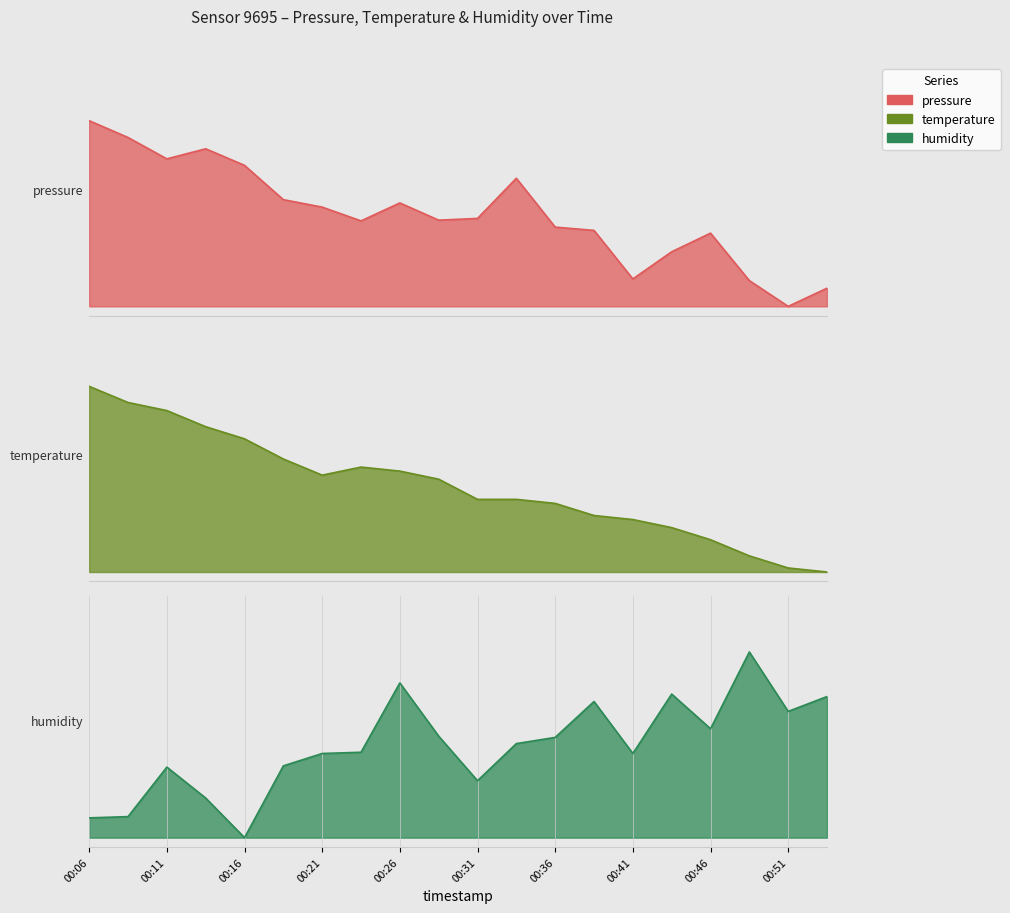

What is the sum of the humidity values at 00:16 and 00:08?

0.1